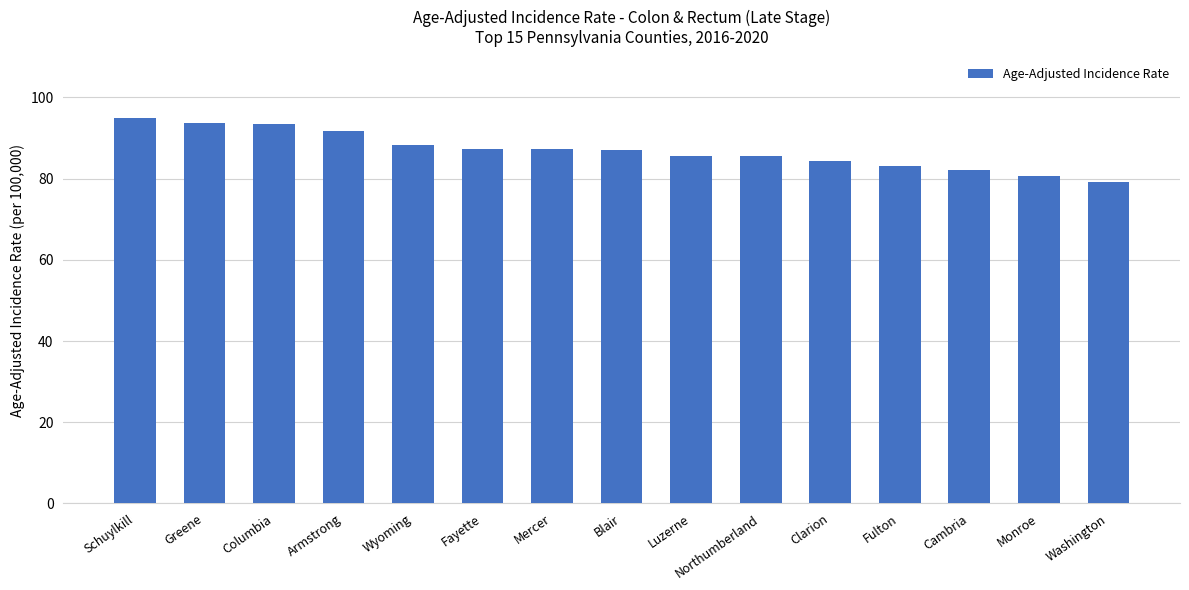

What is the average value?

86.9